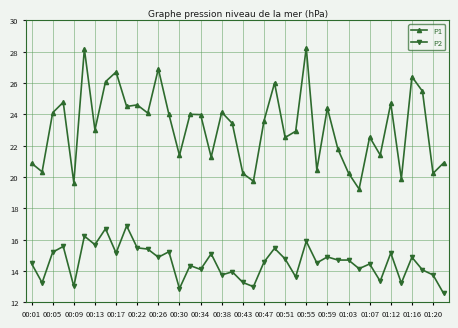

What are all the series names shown in the legend?

P1, P2